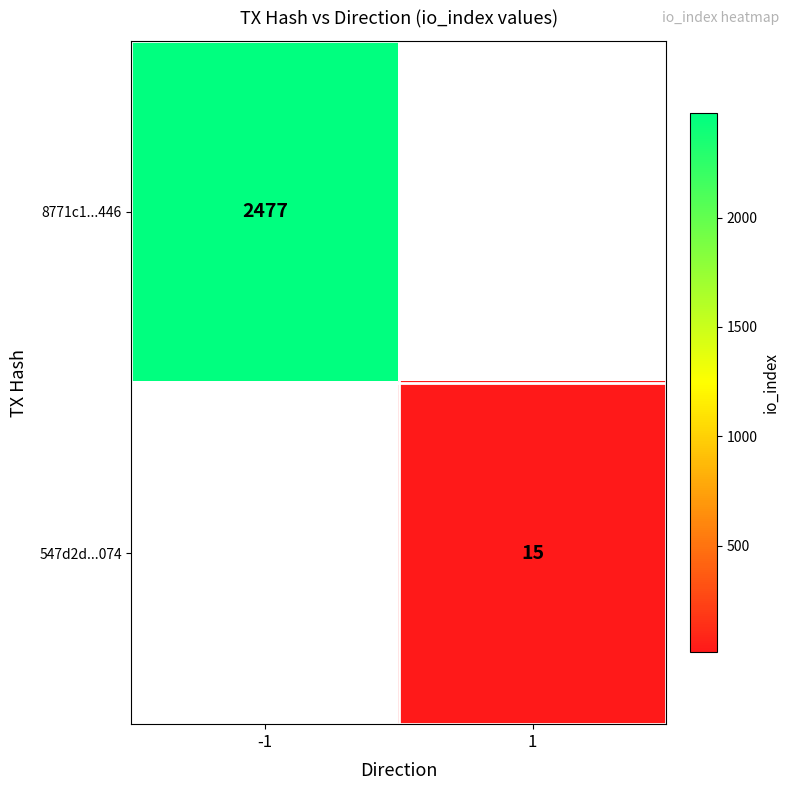

The 8771c1...446 series shows 975 at -1. True or false?

False